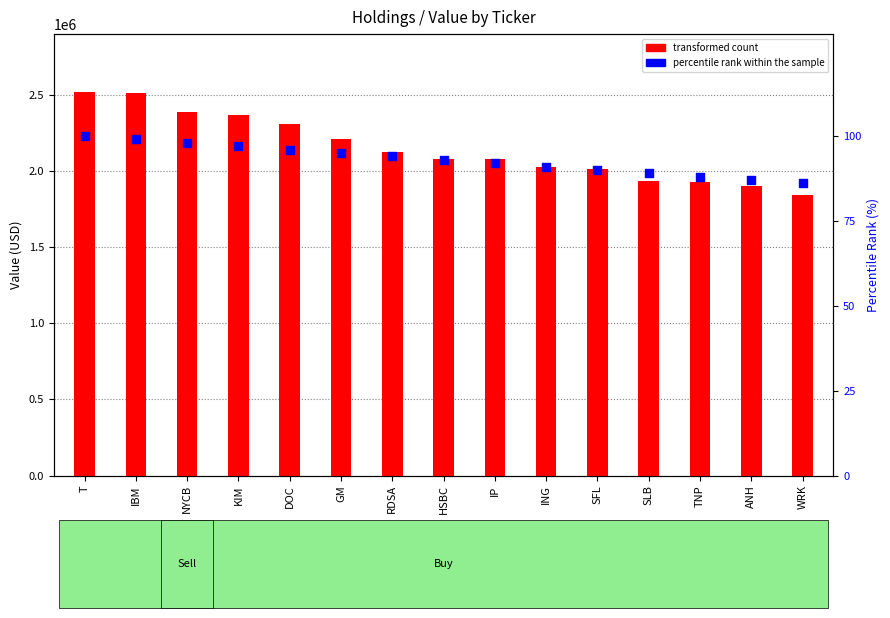

At which category is the sum across all series the highest?

T